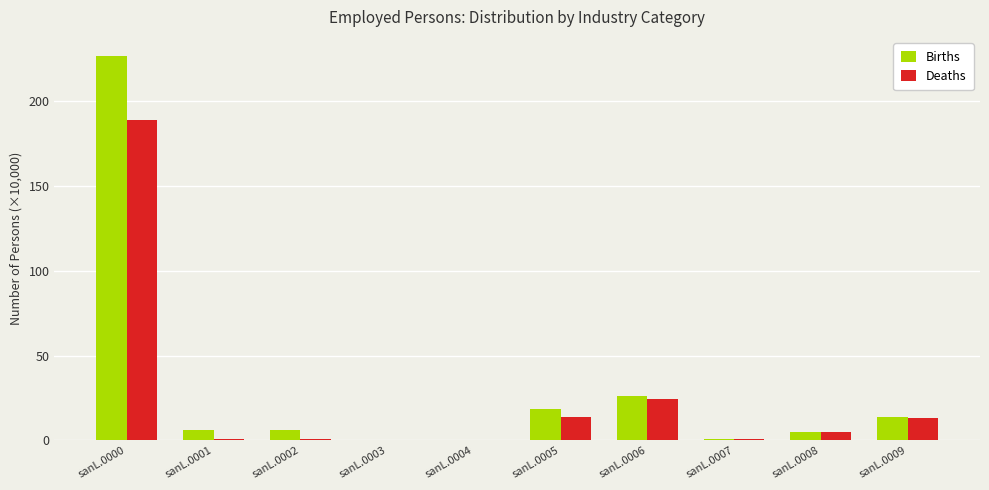

Is it true that Births equals 24.8 at sanL.0009?

False